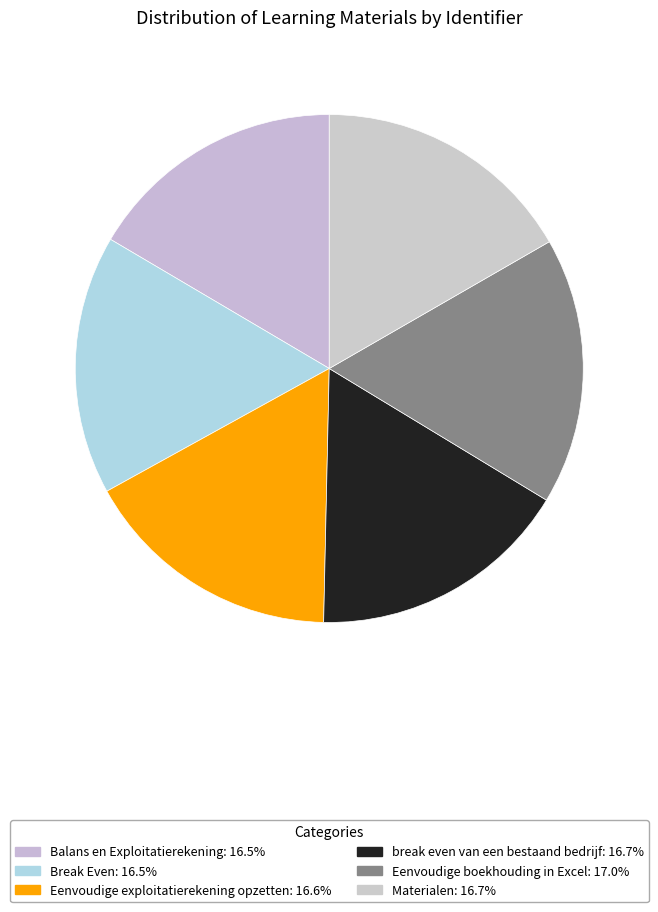

Which category has the biggest portion of the pie?

Eenvoudige boekhouding in Excel